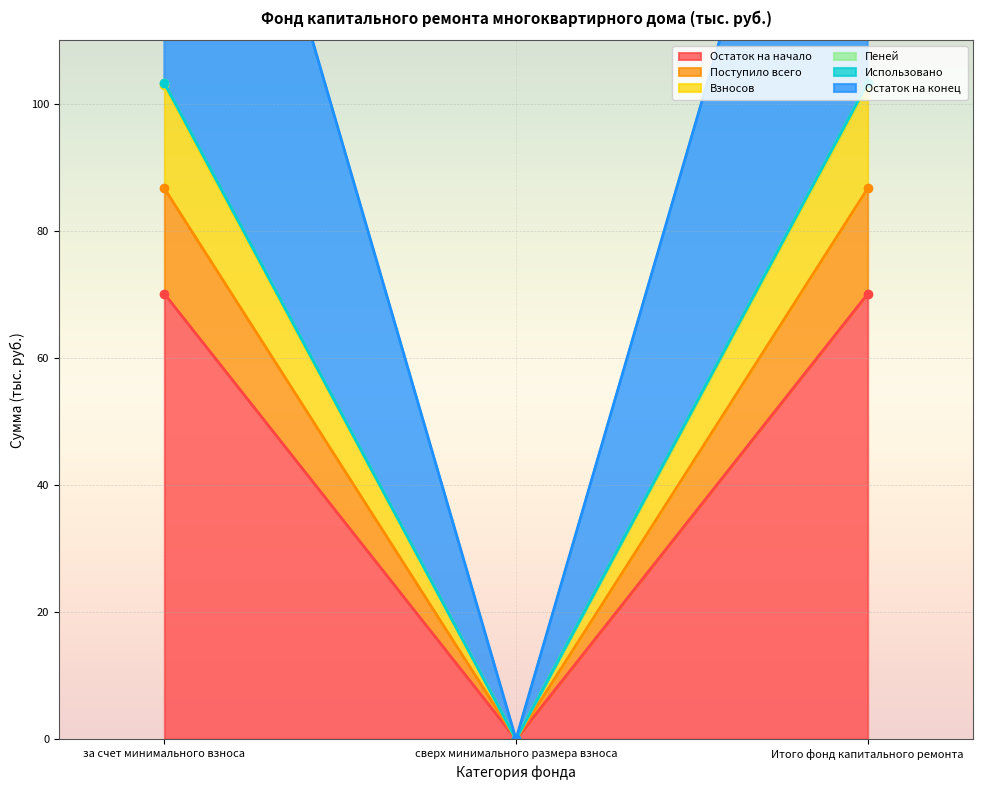

At which label does Остаток на конец reach its minimum?

сверх минимального размера взноса